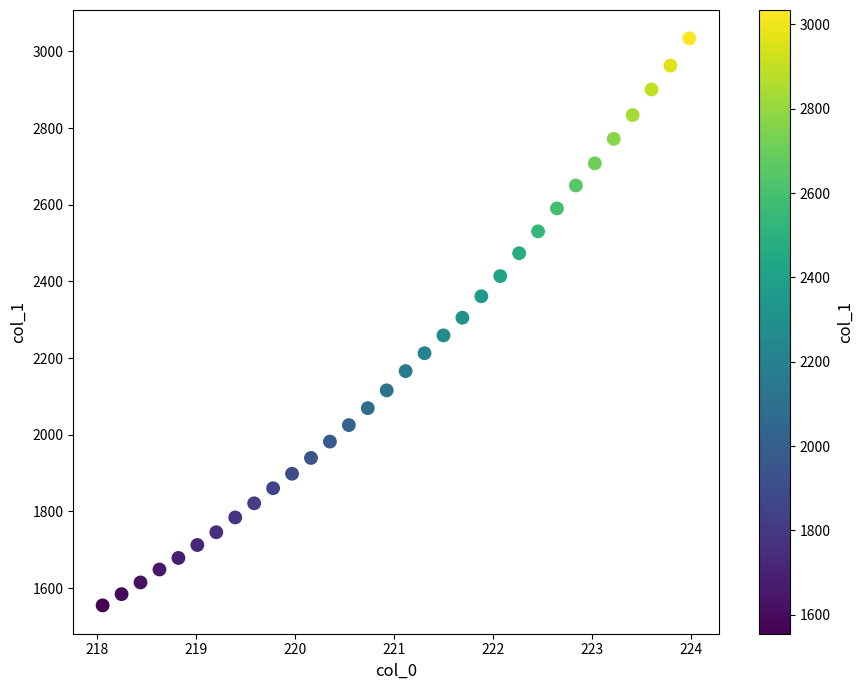

What is the range of X values (max minus min)?

5.9